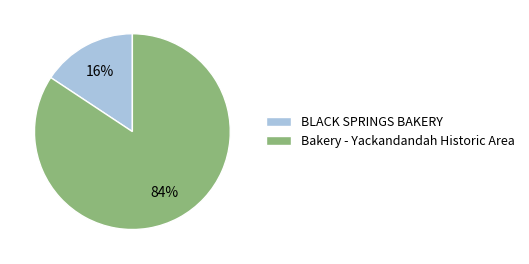

Do Bakery - Yackandandah Historic Area and BLACK SPRINGS BAKERY together represent more than half of the pie?

Yes